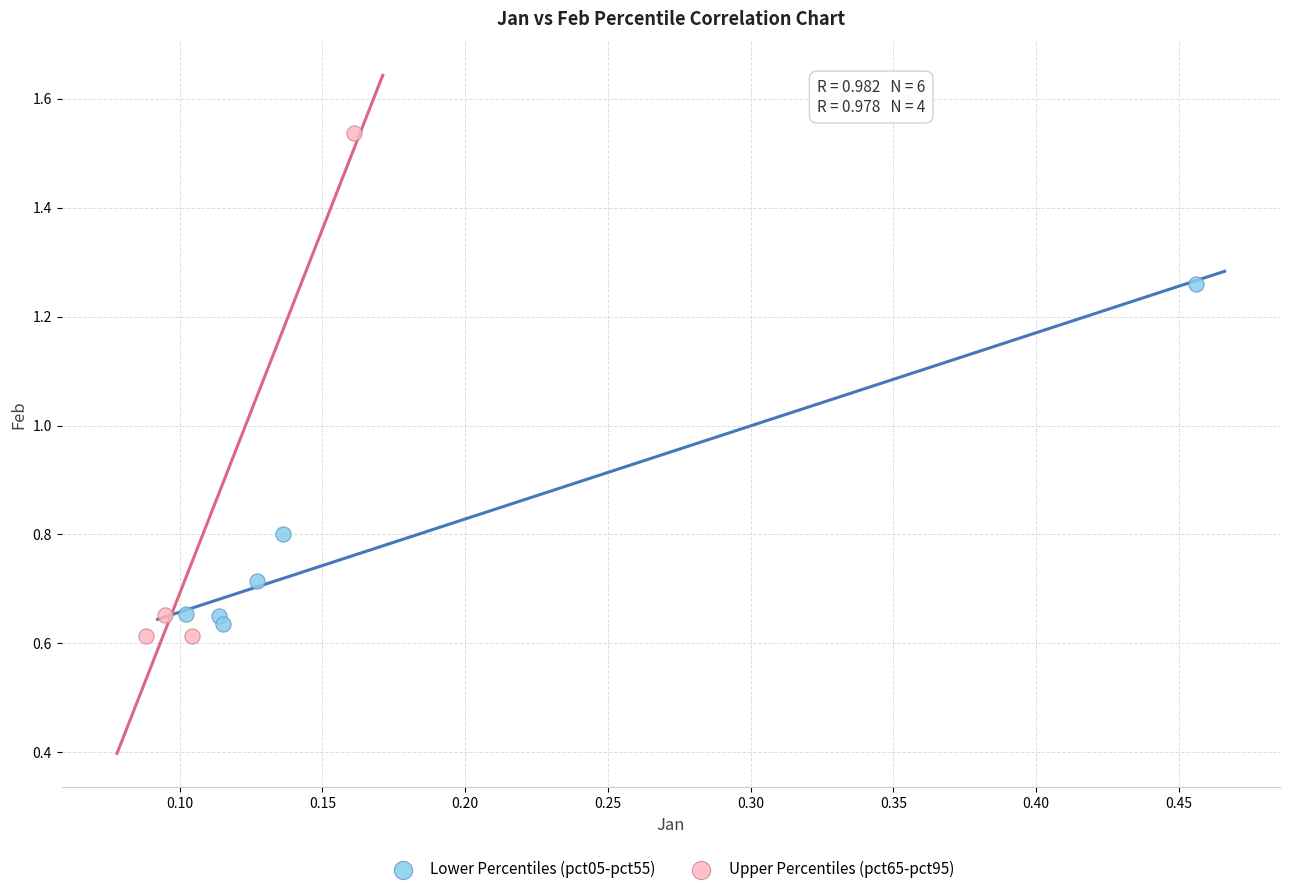

Which series contains the lowest Y value?

Upper Percentiles (pct65-pct95)